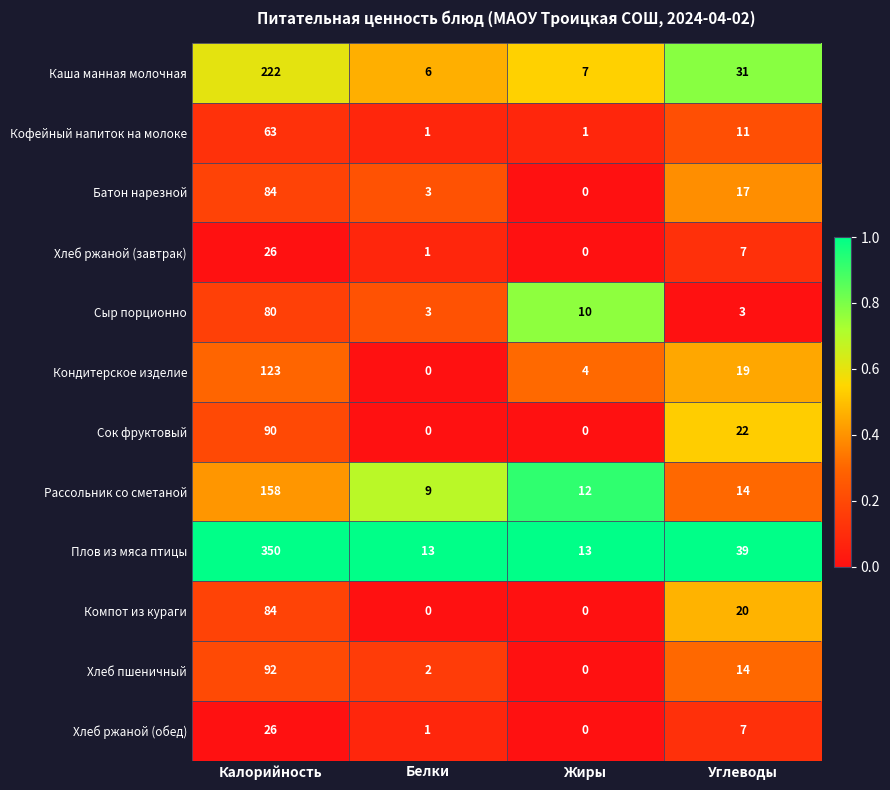

What is the difference between the maximum and minimum values in the Кофейный напиток на молоке series?

62